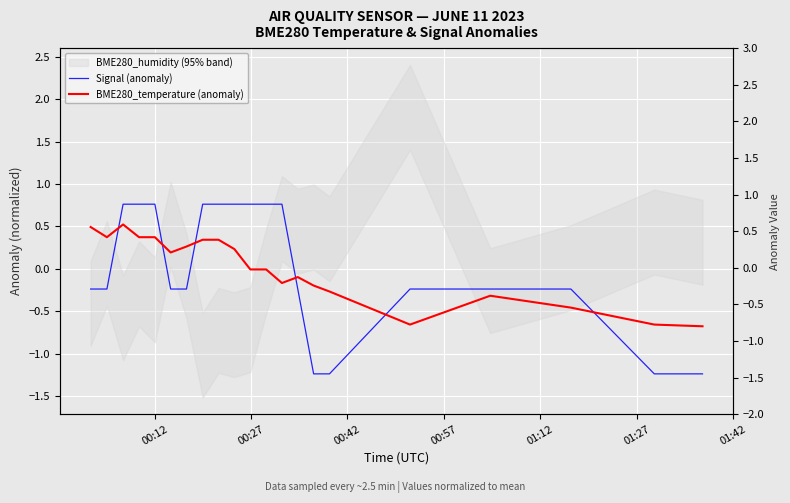

In BME280_temperature (anomaly), how many points are lower than both neighbors (excluding endpoints)?

4